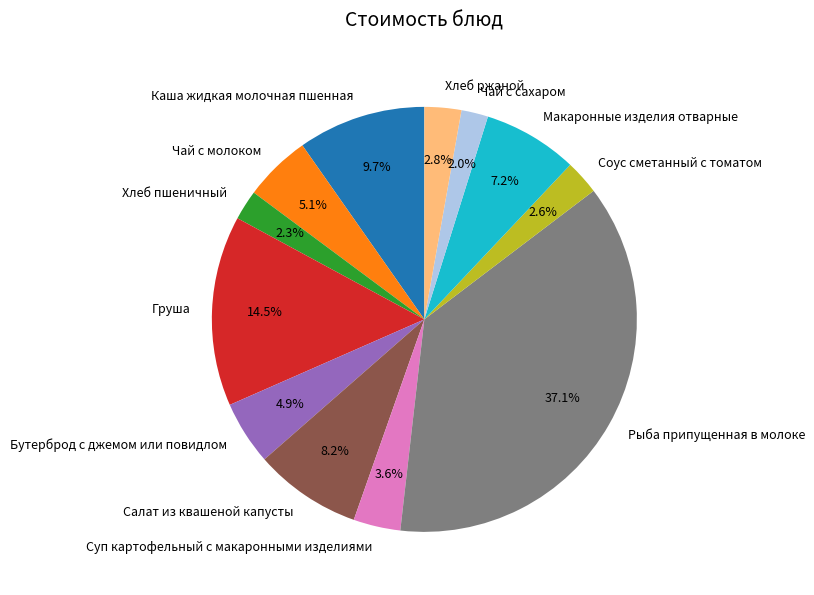

What percentage is the Салат из квашеной капусты slice, to the nearest percent?

8%